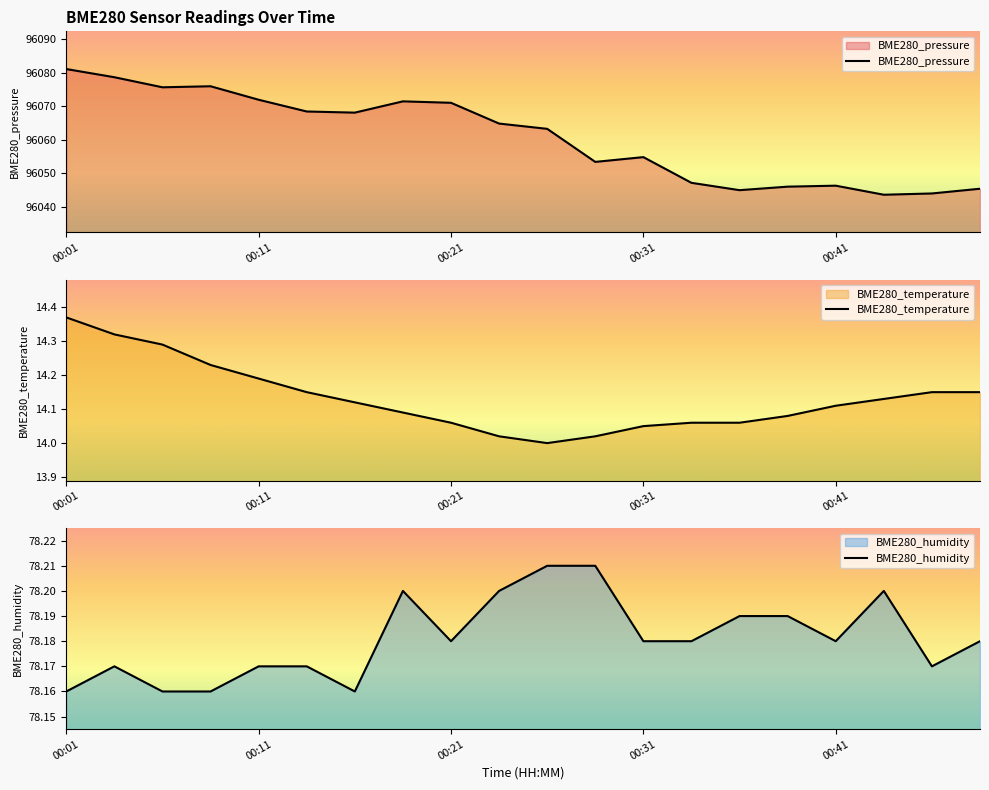

Does the chart have visible grid lines?

No